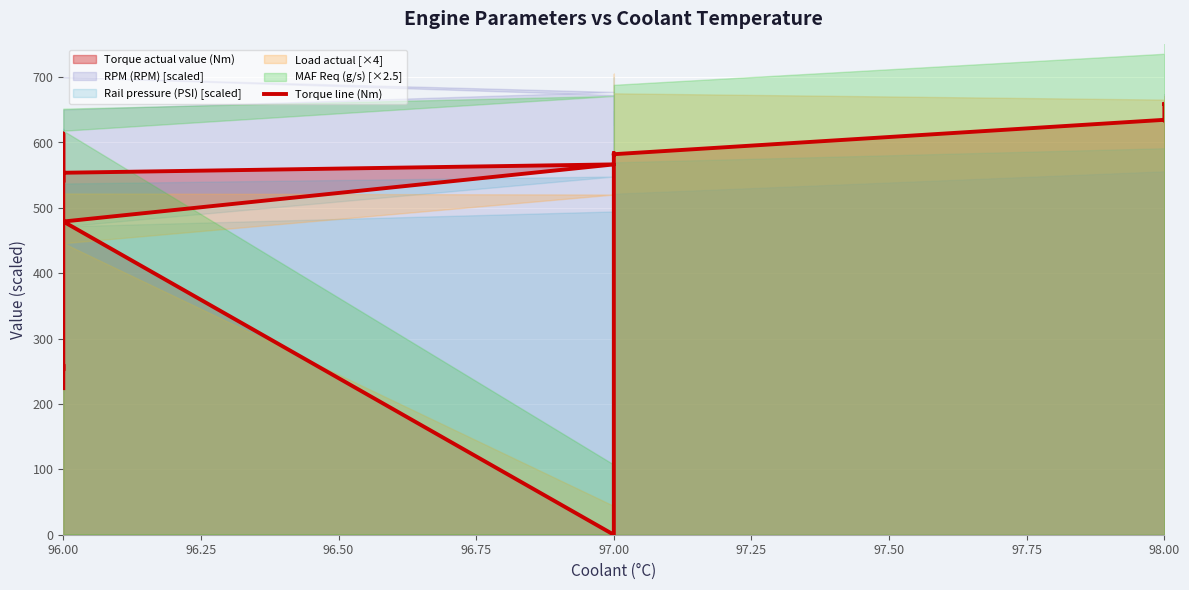

How many interior local valleys (lower than both neighbors) does the data have?

5